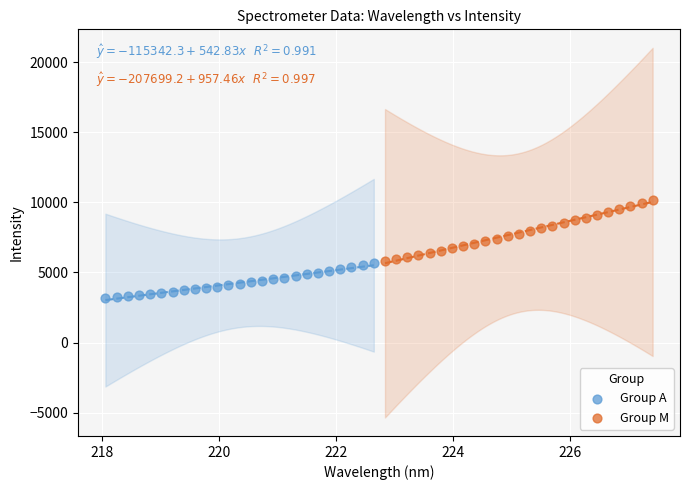

Which series has the largest Y range (max minus min)?

Group M